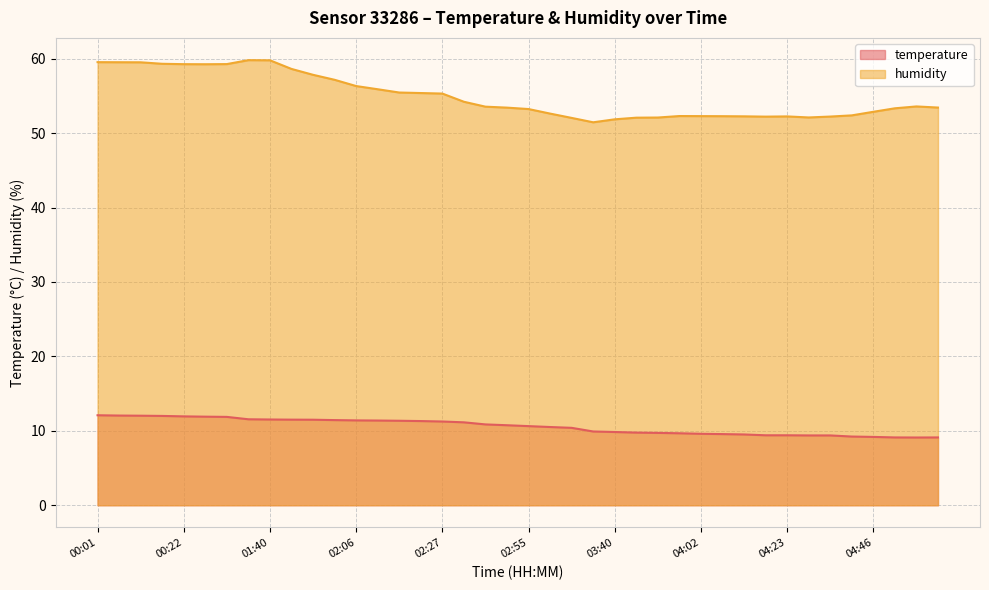

Where is the first local minimum for temperature?

04:57